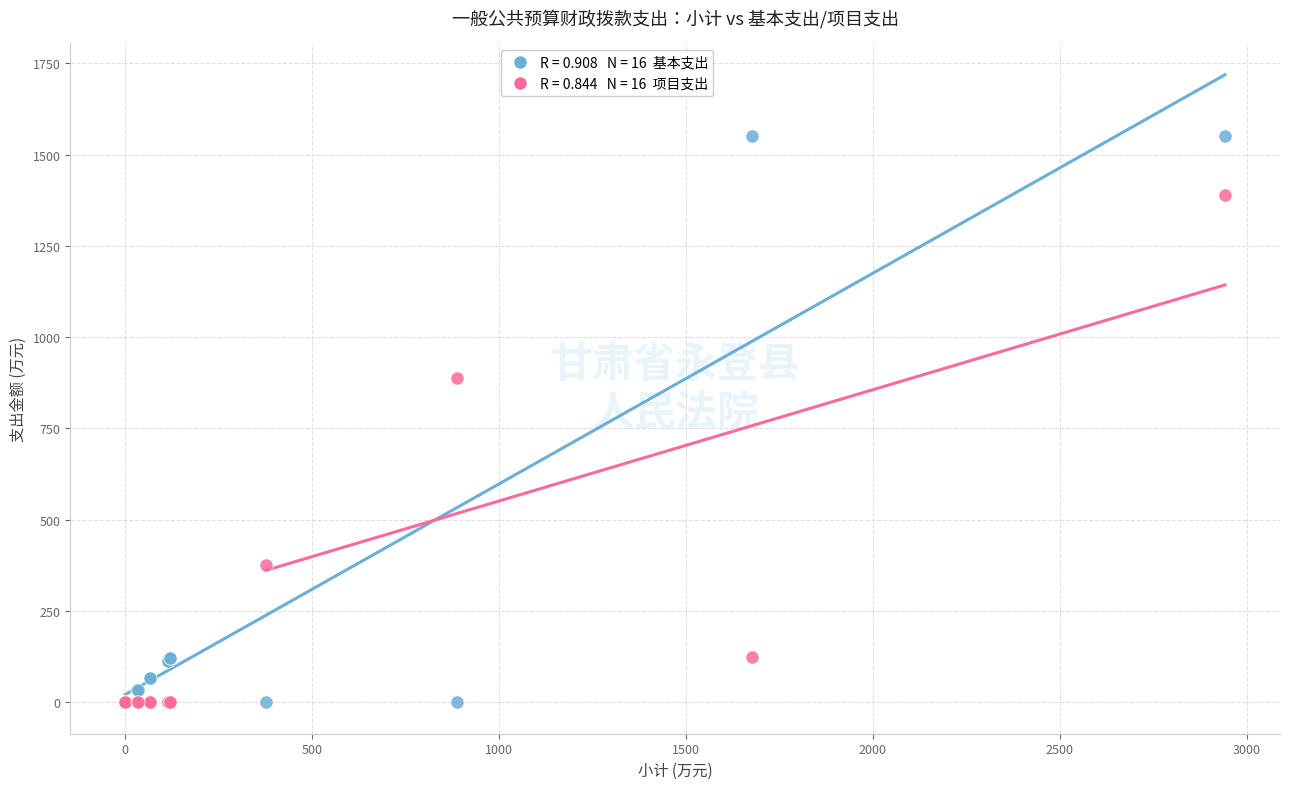

Across all series, what Y value is closest to 775?

888.3